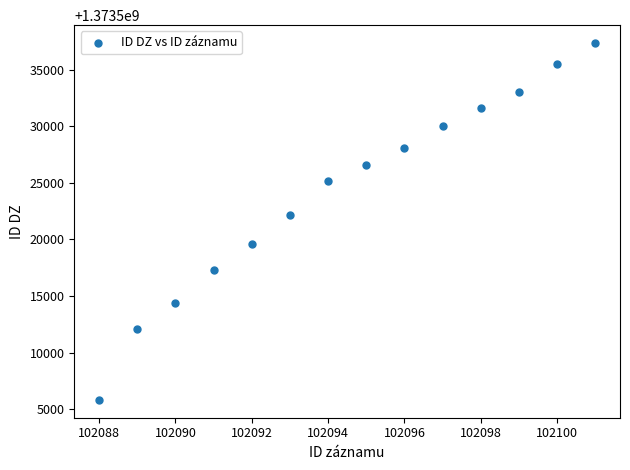

What is the range of X values (max minus min)?

13